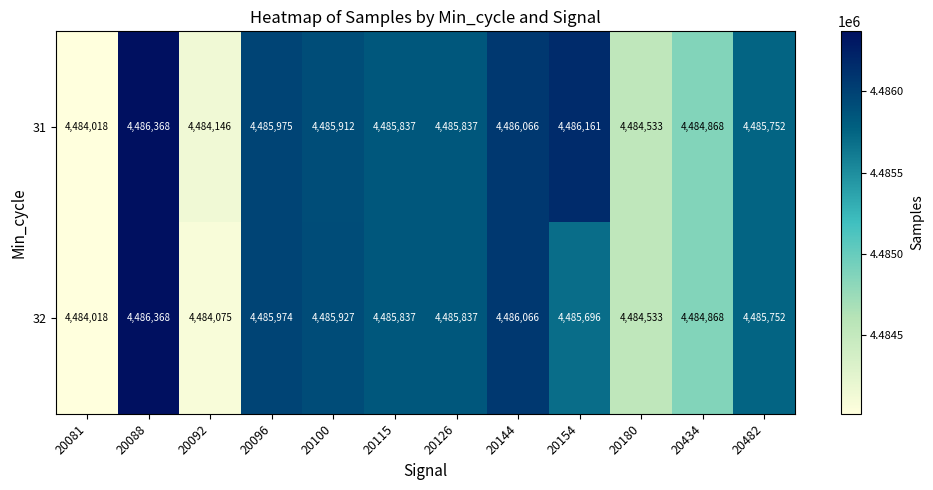

True or false: 32 has a value of 4486066 at 20144.

True